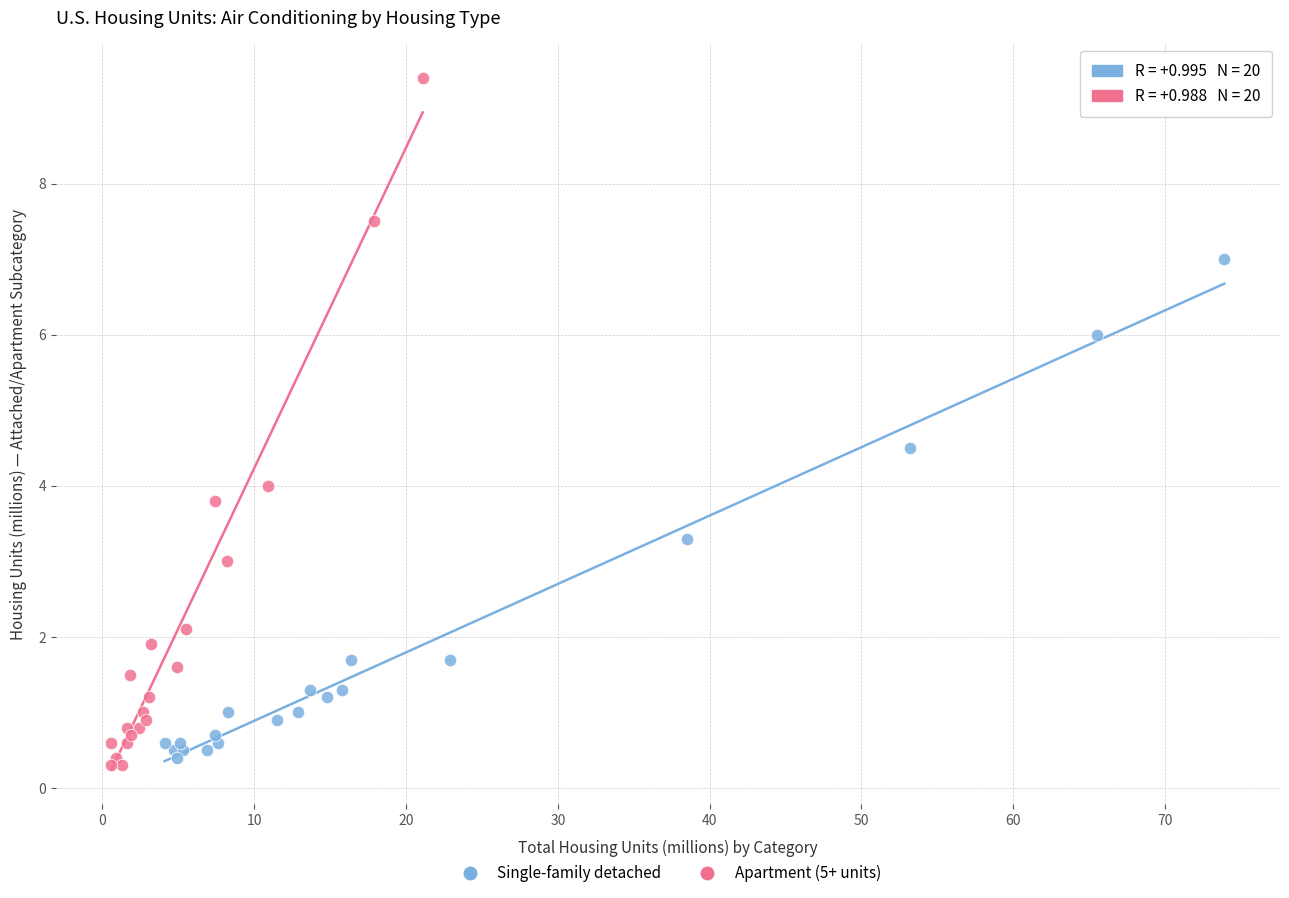

Which series reaches the maximum Y coordinate?

Apartment (5+ units)